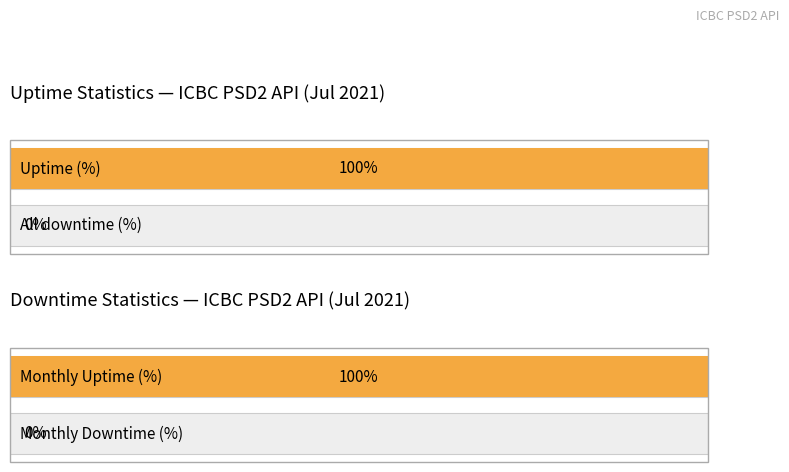

Which series has the largest total across all categories?

Uptime (%)